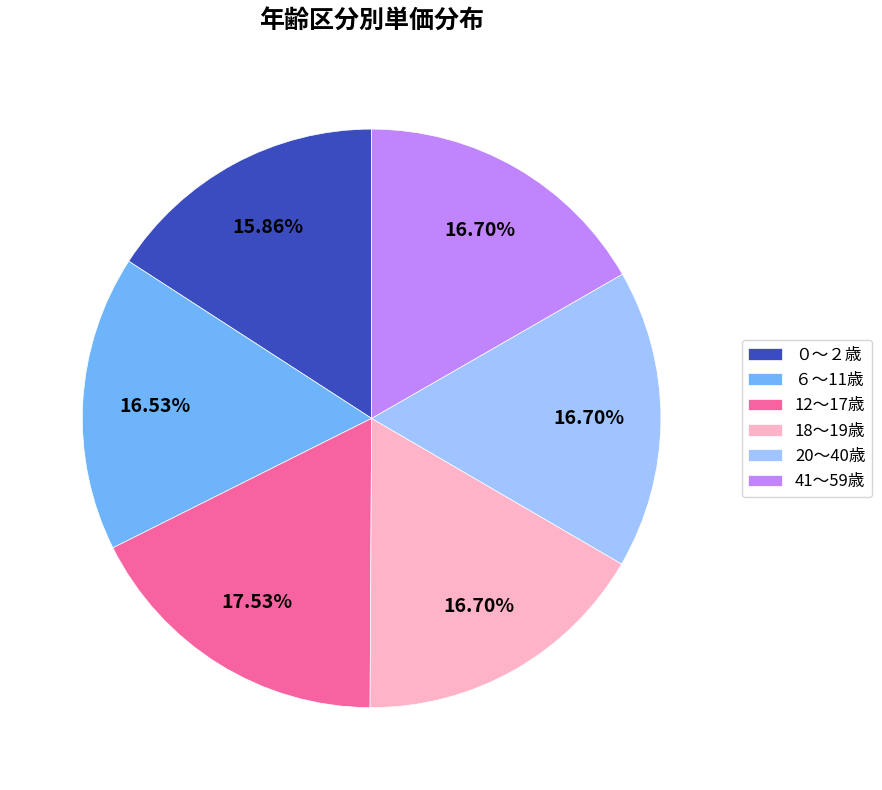

Does any single category account for the majority?

No